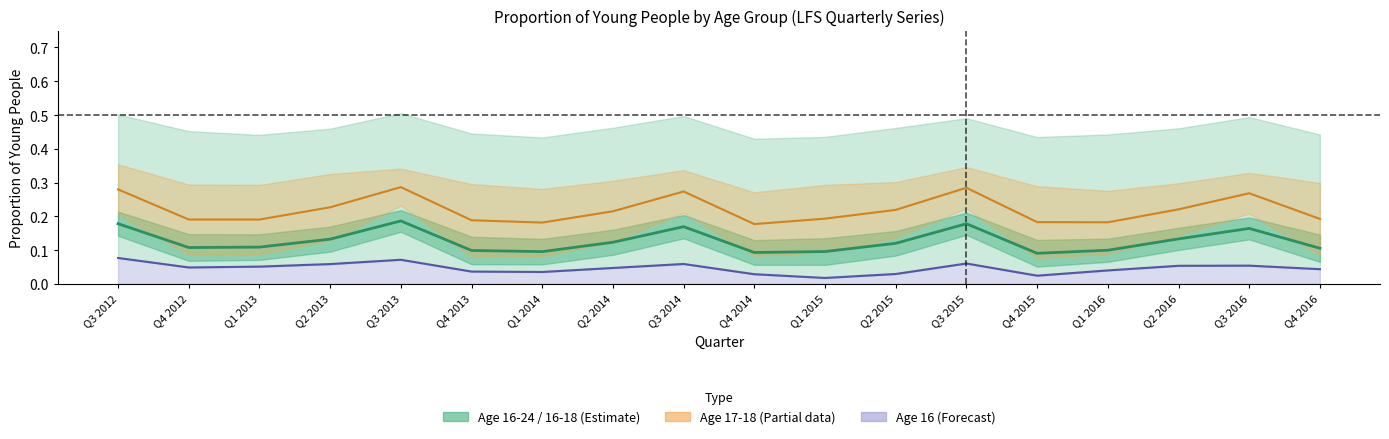

Which series has the largest total across all categories?

Age 17-18 (mid)